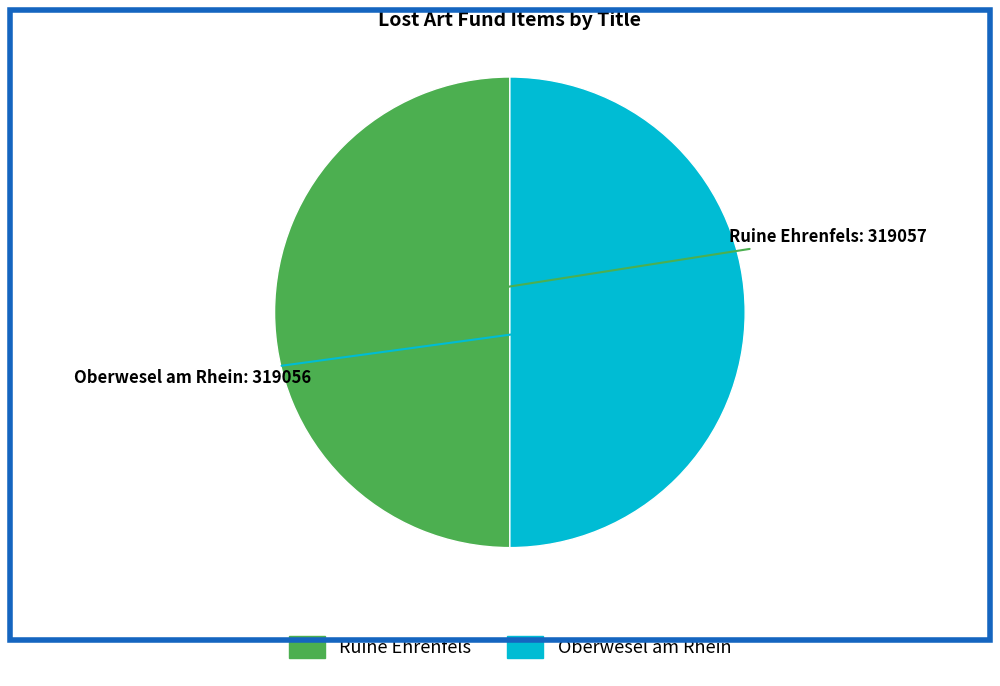

Do Oberwesel am Rhein and Ruine Ehrenfels together represent more than half of the pie?

Yes